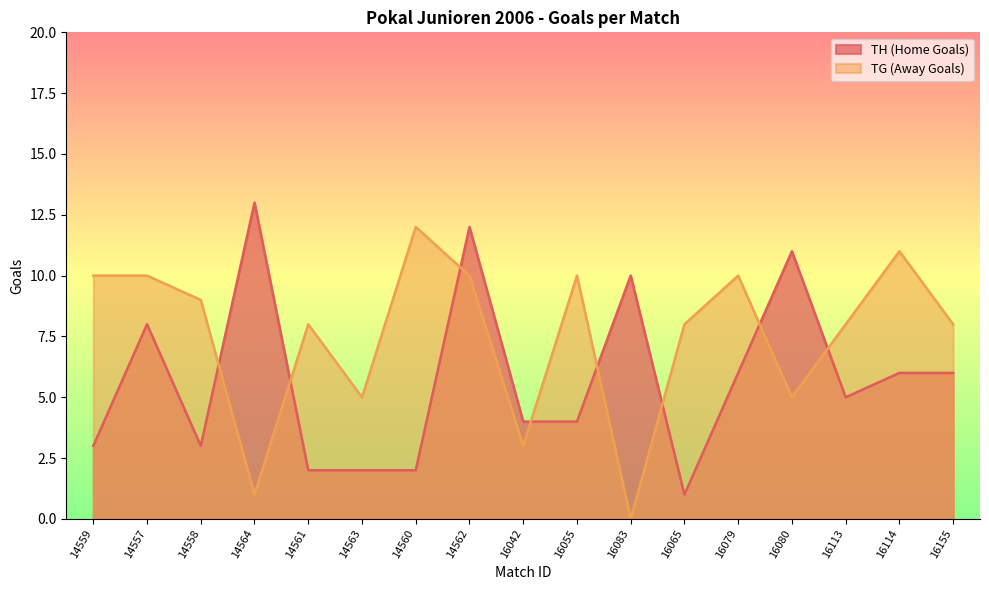

The TH (Home Goals) series shows 3 at 16079. True or false?

False